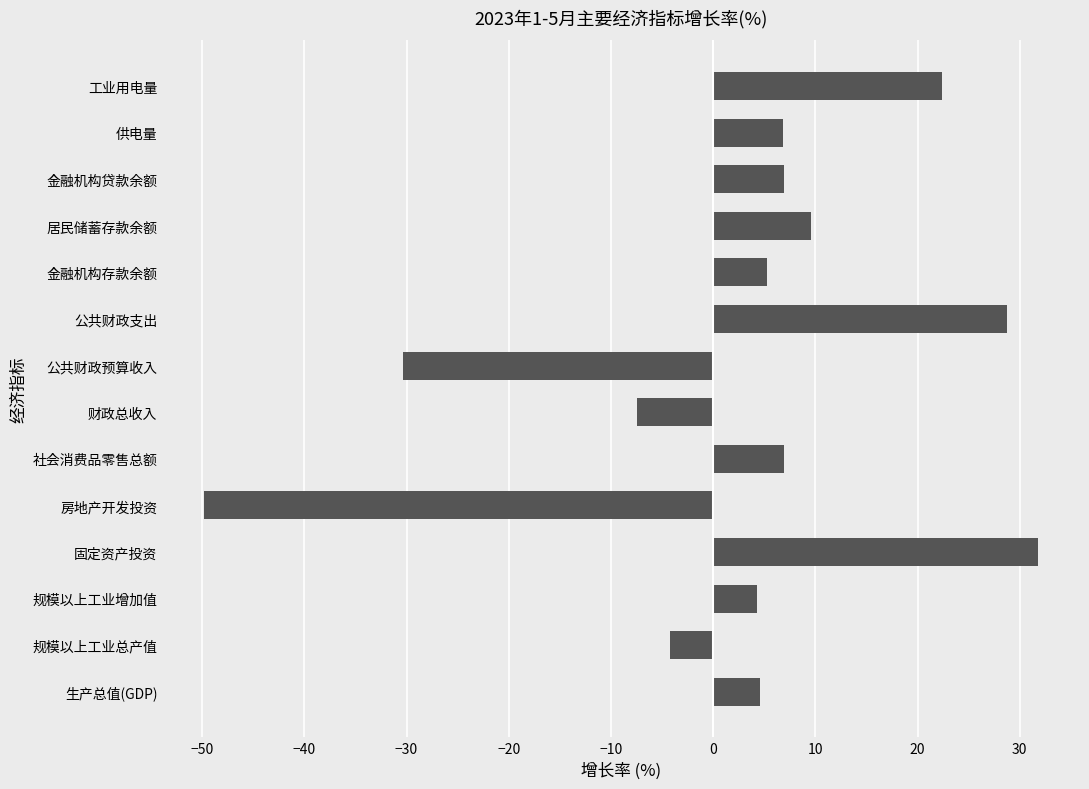

Read the value at 工业用电量.

22.4